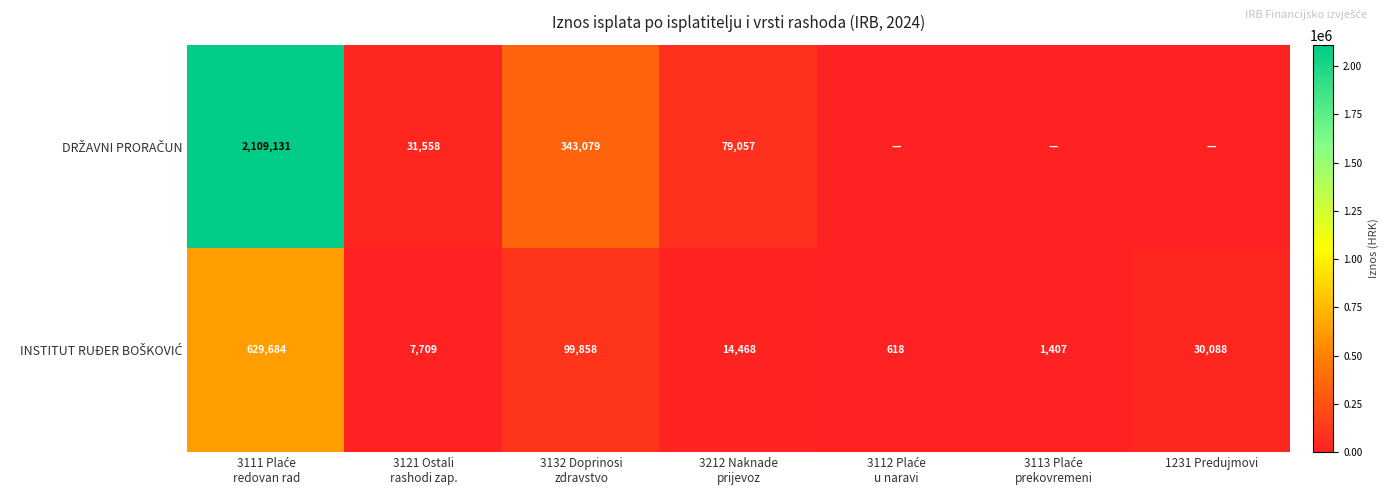

Rank the series by their maximum value, from highest to lowest.

DRŽAVNI PRORAČUN, INSTITUT RUĐER BOŠKOVIĆ